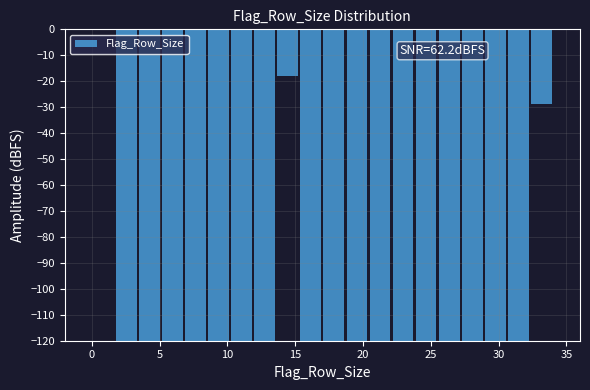

Read against the x-axis, roughly where is the centre of the tallest bar?

1.0